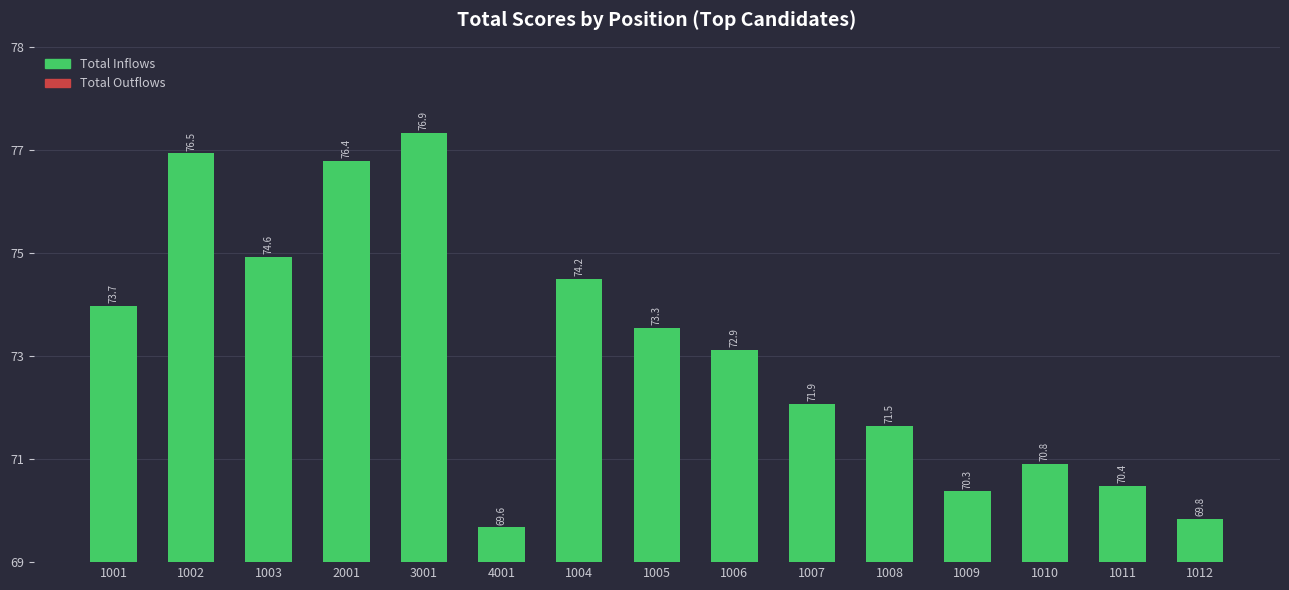

Does the chart contain any negative values?

No